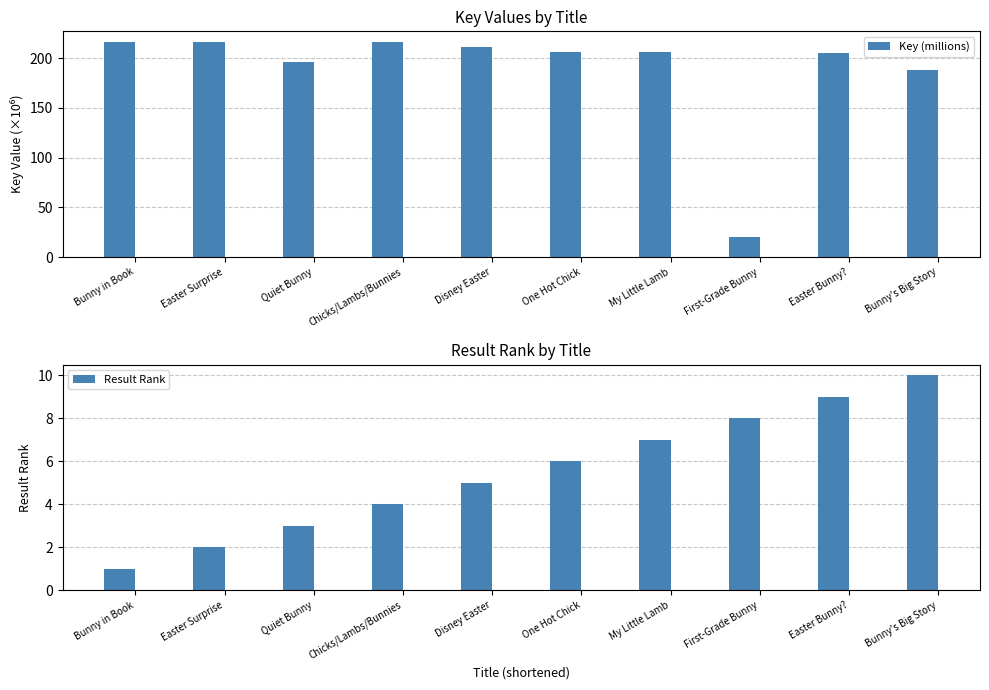

Which series has the largest total across all categories?

Key (millions)